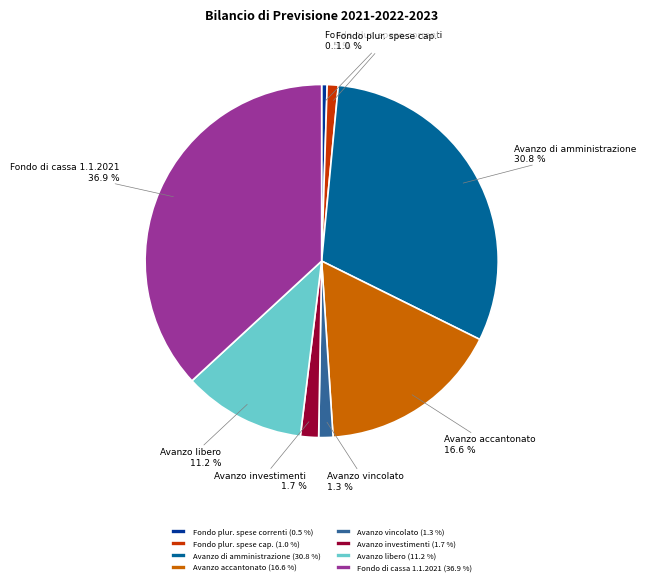

Is there any slice that represents more than half of the pie?

No